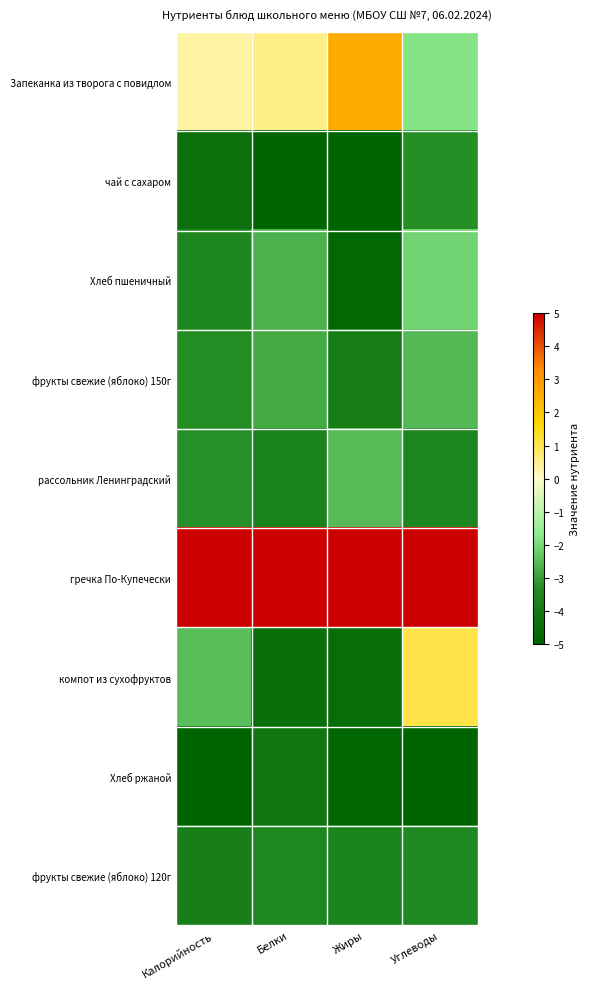

What is the difference between the highest and lowest values at Углеводы?

10.0